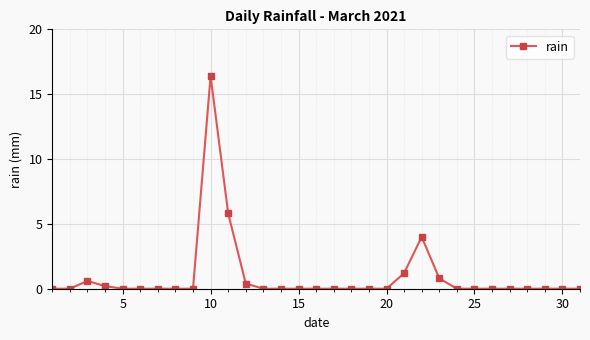

What is the difference between the maximum and minimum values?

16.4